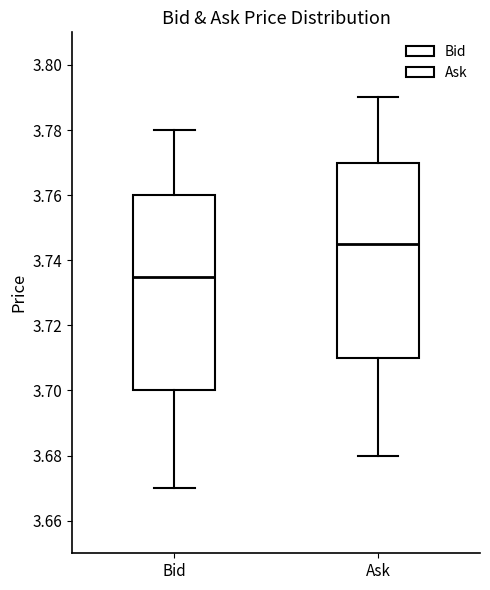

Reading left to right, read every box against the y-axis: the position of its median line, the range the box covers, and the ends of its whiskers. The values are not printed on the chart, so give them approximately, as read against the axis.

Bid: median 3.736, box 3.700 to 3.760, whiskers 3.670 to 3.780
Ask: median 3.746, box 3.710 to 3.770, whiskers 3.680 to 3.790